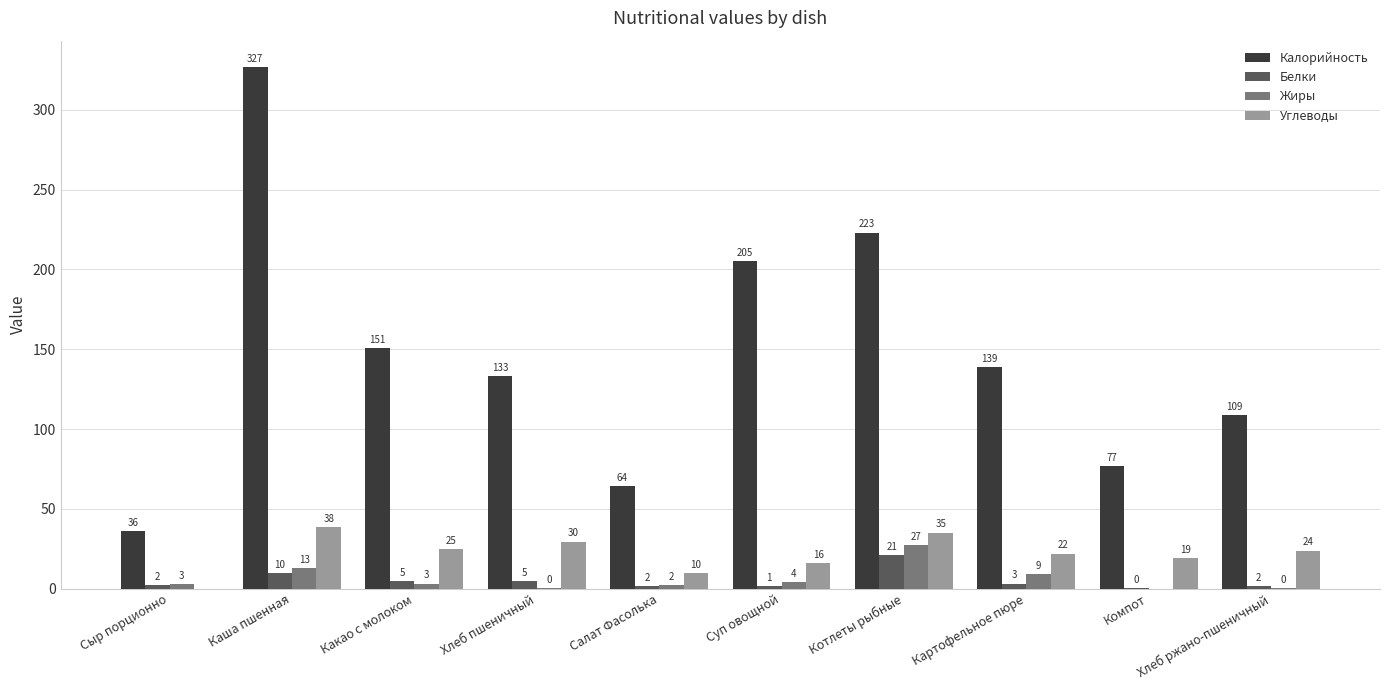

At which label does Белки first exceed 3?

Каша пшенная